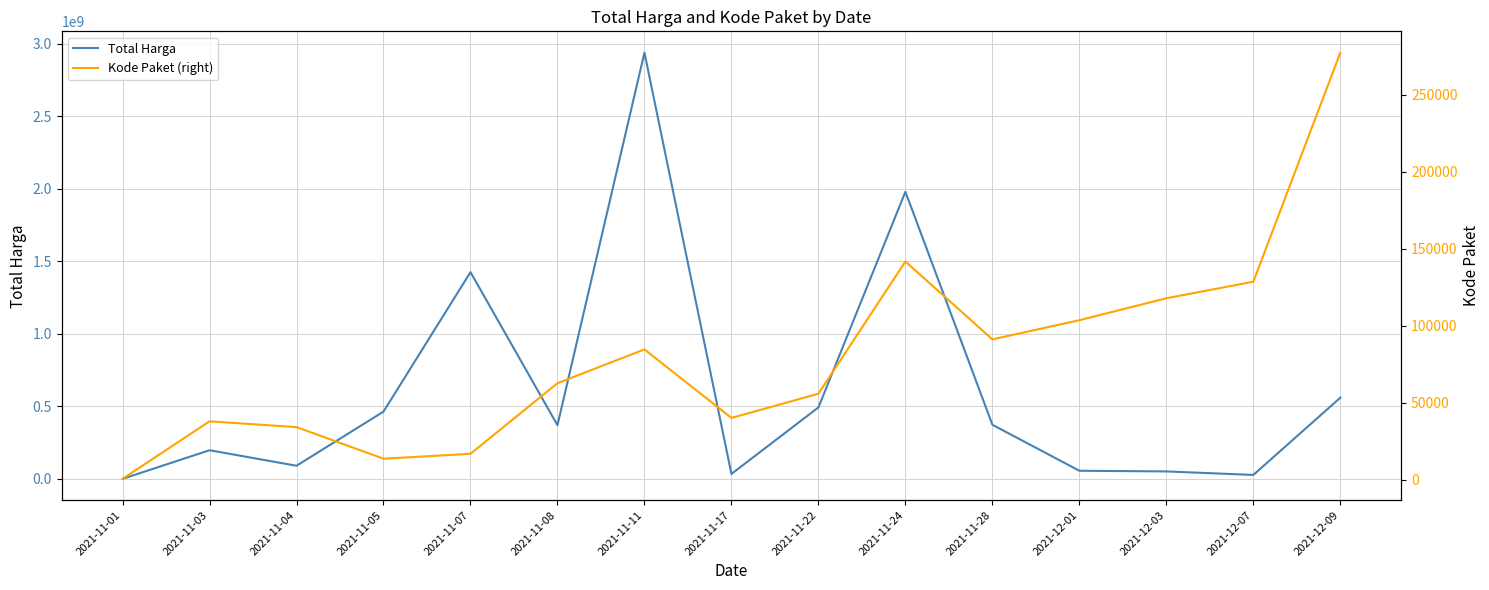

Reading right to left, extract all data points from this chart.

Total Harga: 559971000	27412000	51601000	56152800	373404000	1980327200	493000000	34292000	2939433240	370566000	1425867900	464002100	90671075	197713270	333600
Kode Paket (right): 277193	128516	117783	103541	91101	141627	55826	40112	84587	62640	16823	13652	34145	37905	569